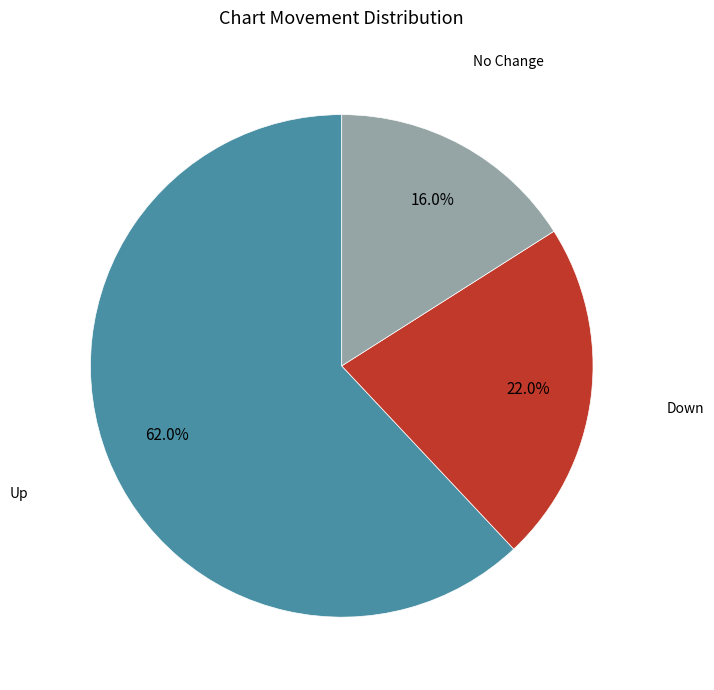

What is the largest slice in the pie chart?

Up